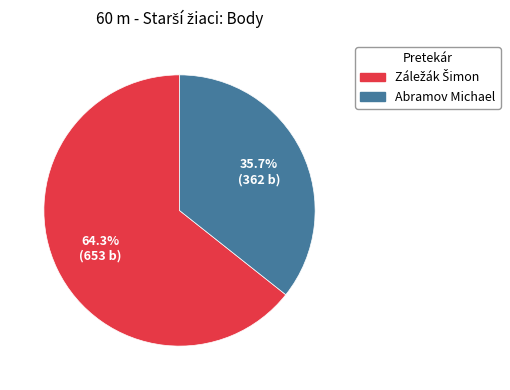

Does Abramov Michael represent more than half of the total?

No